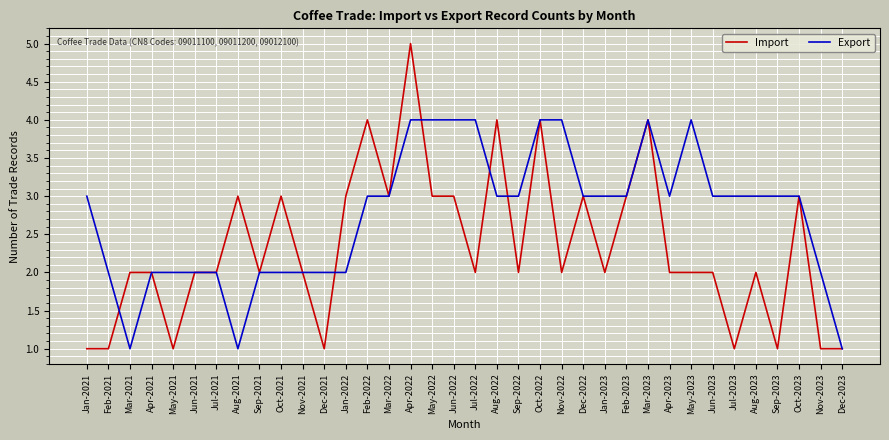

Which series changed the most between Sep-2021 and Aug-2023?

Export